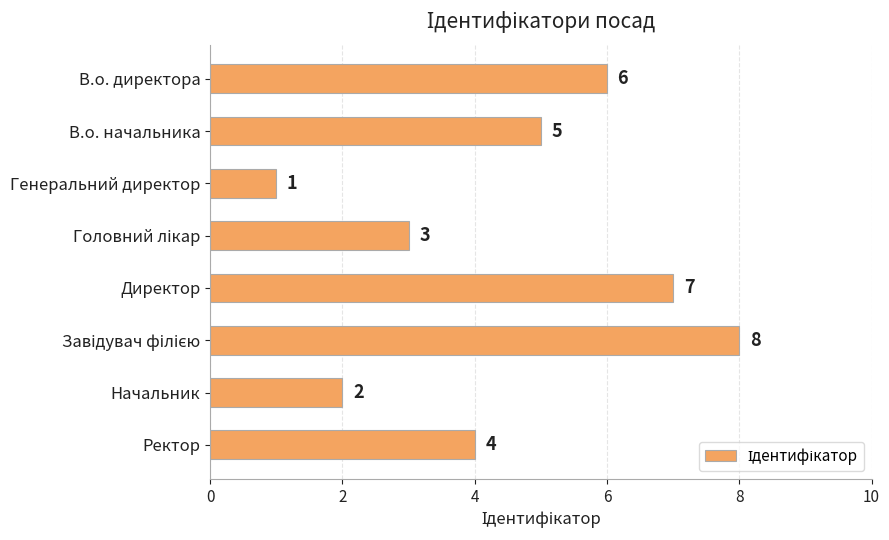

Reading top to bottom, extract all data points from this chart.

6	5	1	3	7	8	2	4